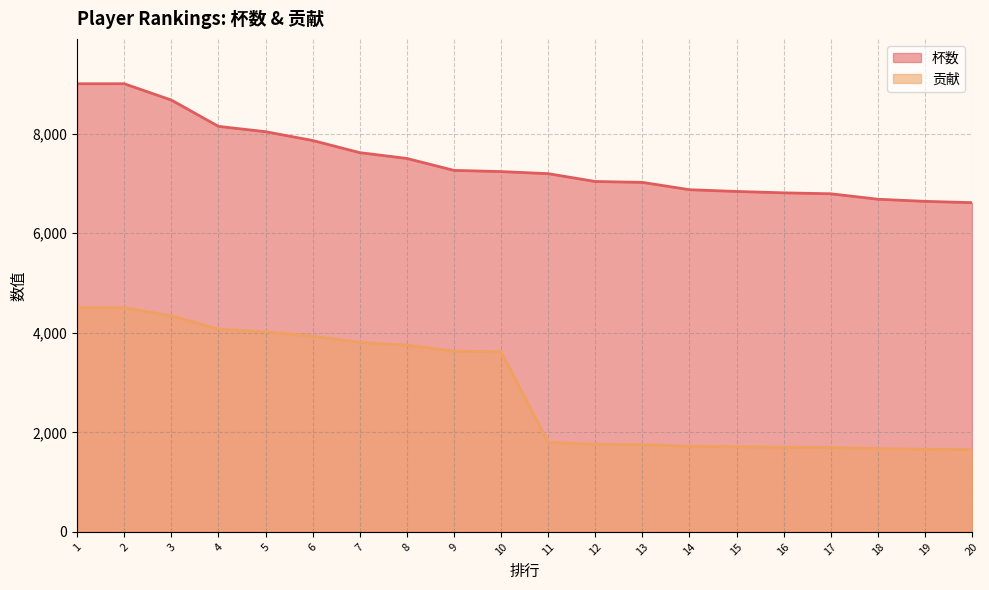

True or false: 杯数 and 贡献 intersect in this chart.

False